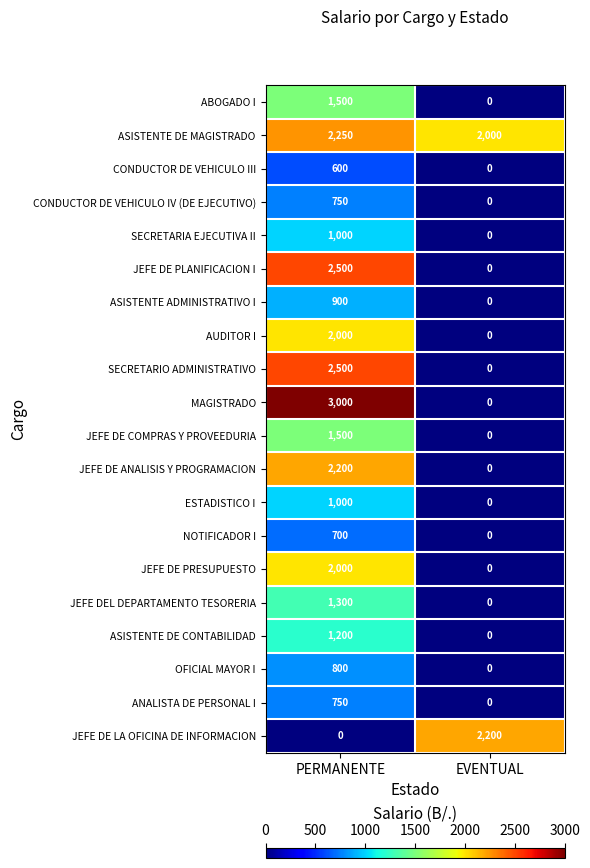

Which series has the largest total across all categories?

ASISTENTE DE MAGISTRADO